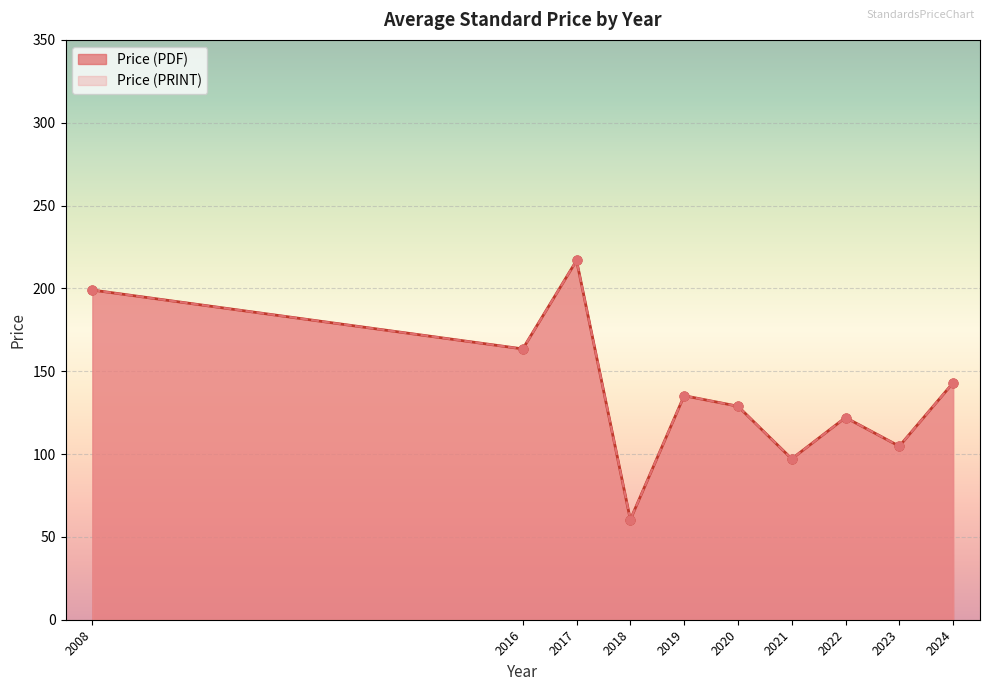

Which series reaches the maximum Y coordinate?

Price (PDF)